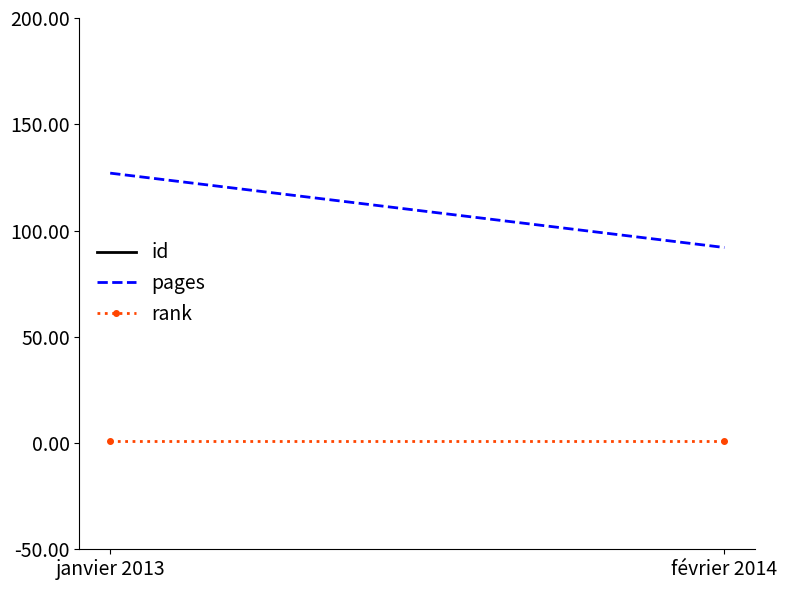

Count the number of categories in the chart.

2